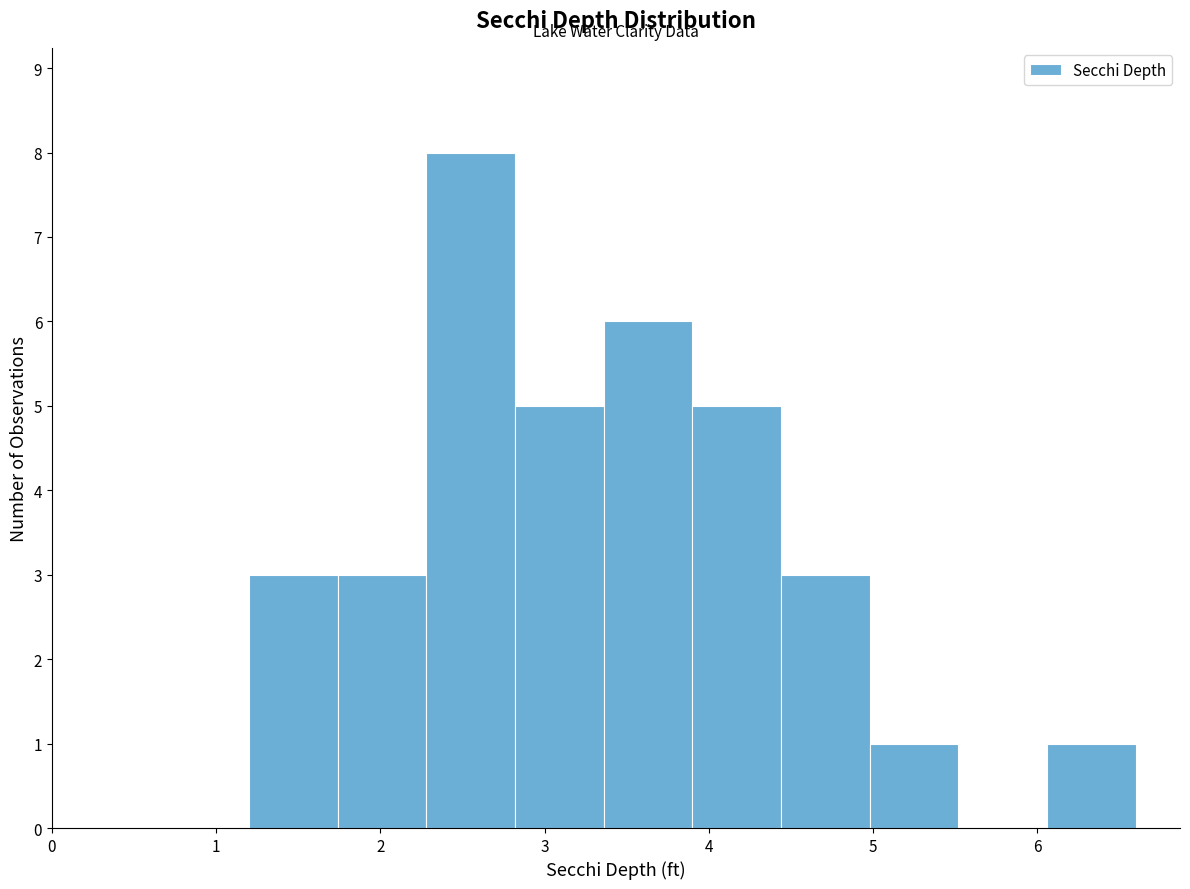

Reading left to right, list every bar in this chart as the range it spans on the x-axis followed by its height. Neither the bar edges nor the heights are printed on the chart, so give them approximately, as read against the axes.

1.20 to 1.74: 3
1.74 to 2.28: 3
2.28 to 2.82: 8
2.82 to 3.36: 5
3.36 to 3.90: 6
3.90 to 4.44: 5
4.44 to 4.98: 3
4.98 to 5.52: 1
5.52 to 6.06: 0
6.06 to 6.60: 1